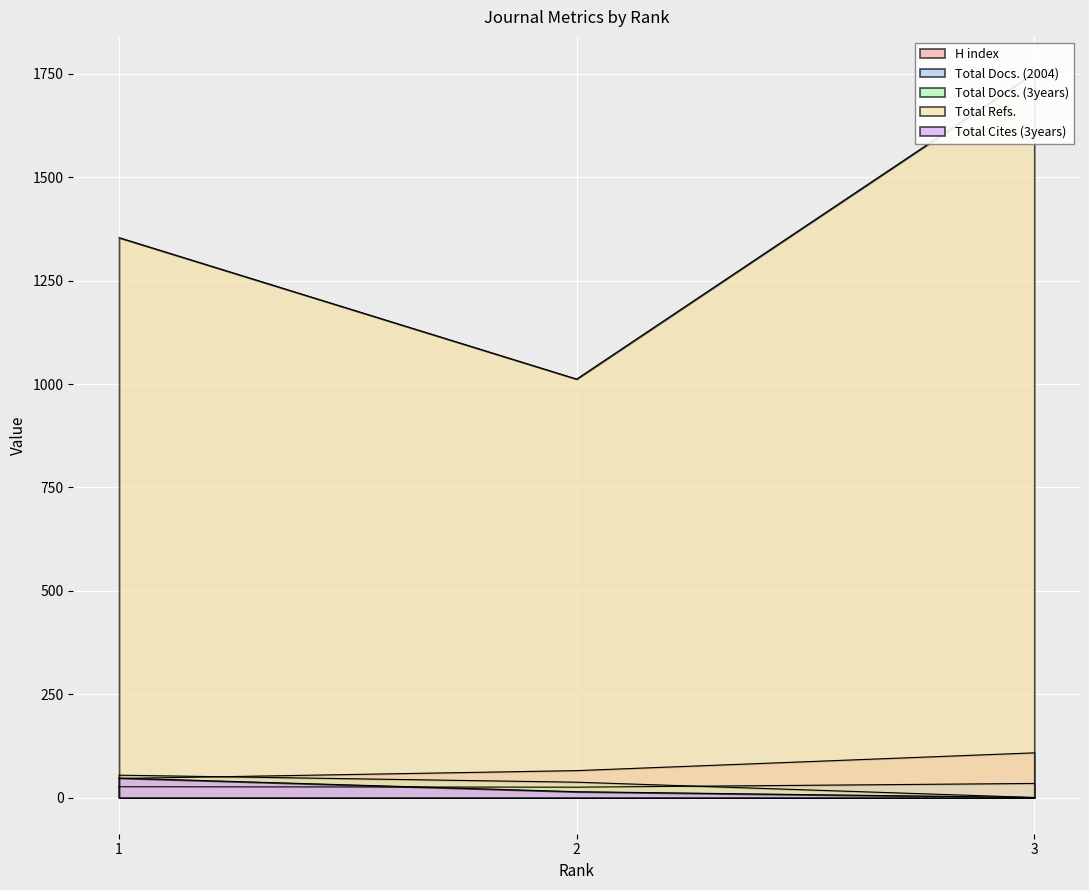

What value does the Total Cites (3years) series have at 2, to the nearest 10?

10